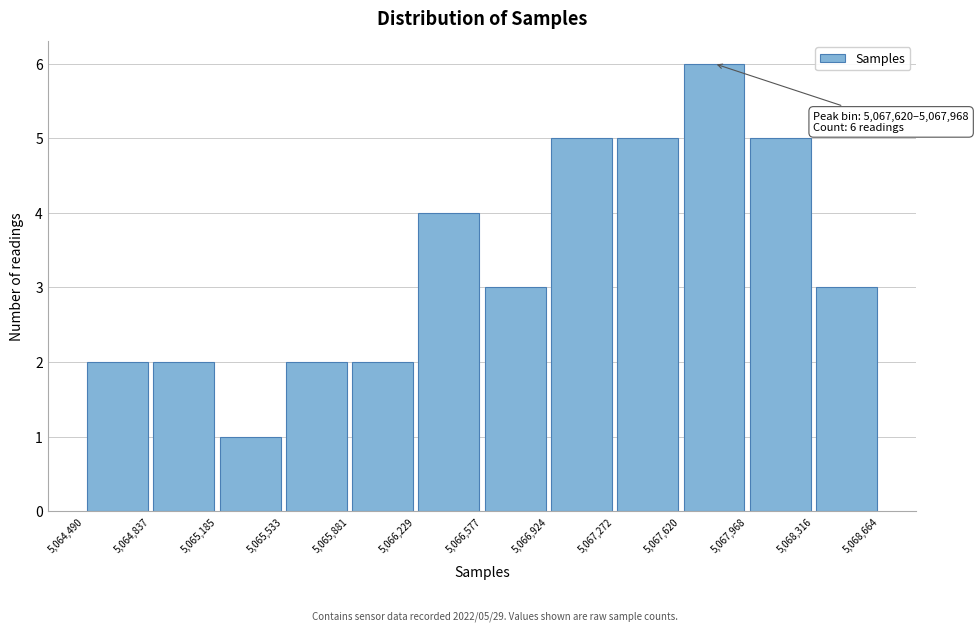

Over which range of the x-axis is the bar tallest?

5,067,620 to 5,067,968